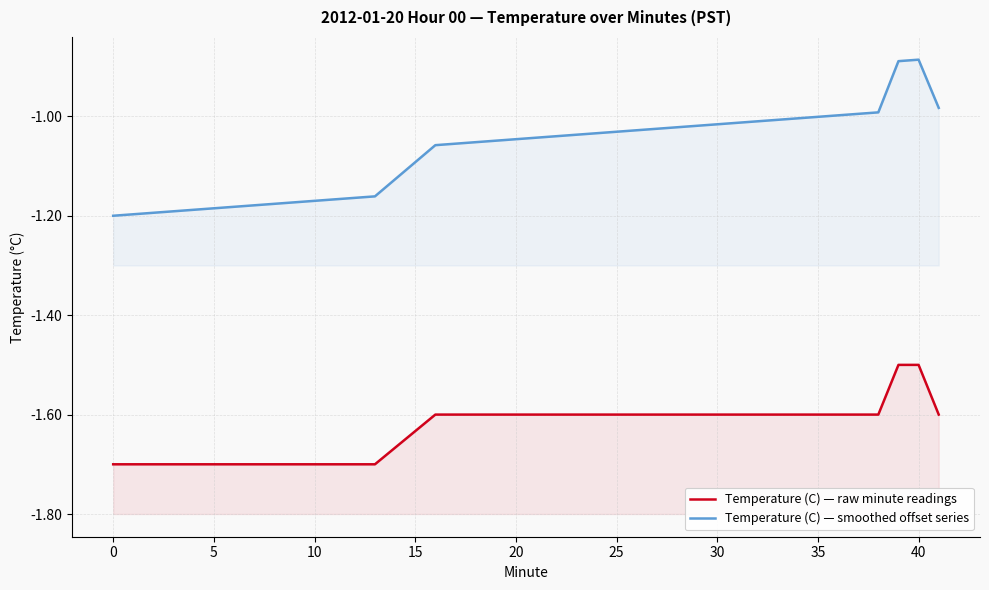

At how many categories does at least one series exceed -1?

6